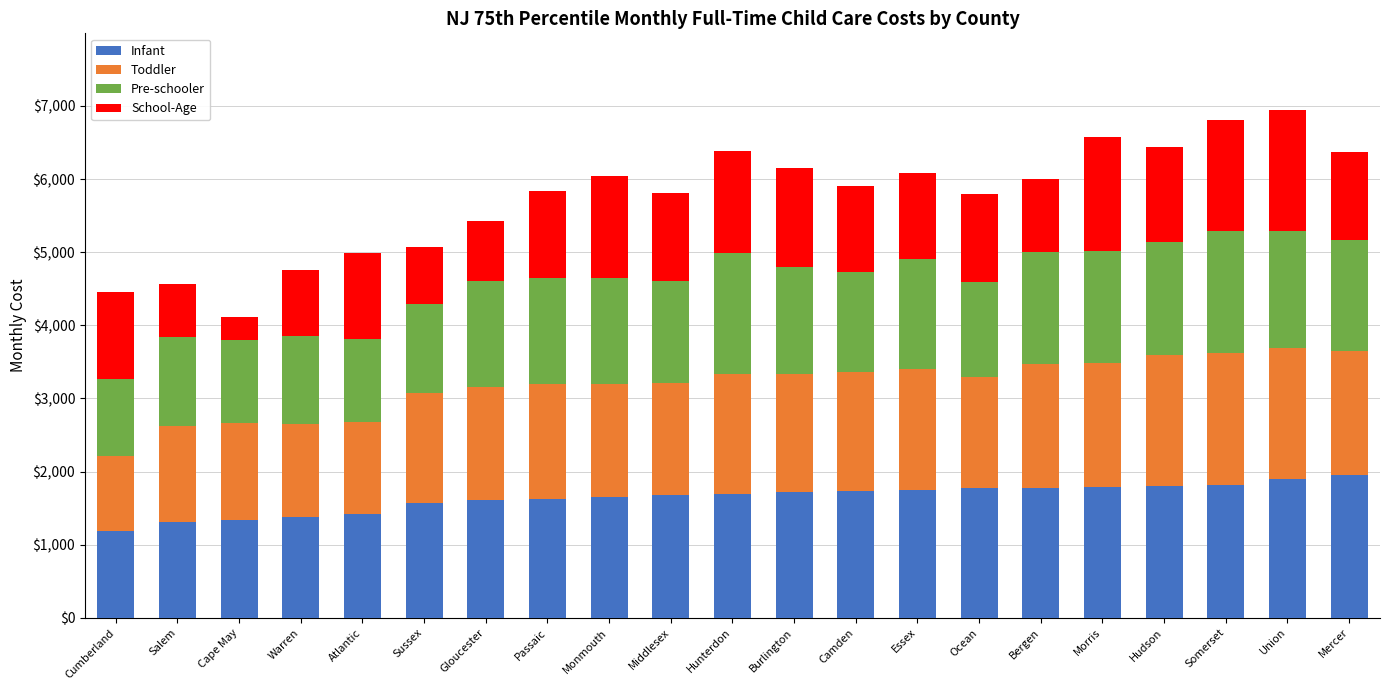

What is the lowest value of the Infant series?

1183